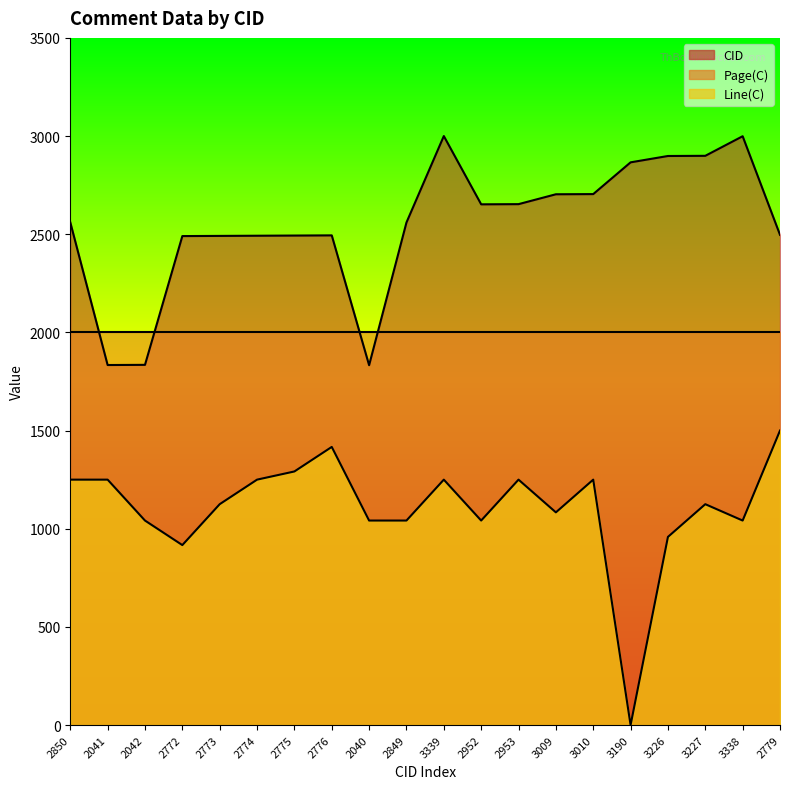

Is the value of Line(C) at 2772 greater than the value of CID at 2952?

No